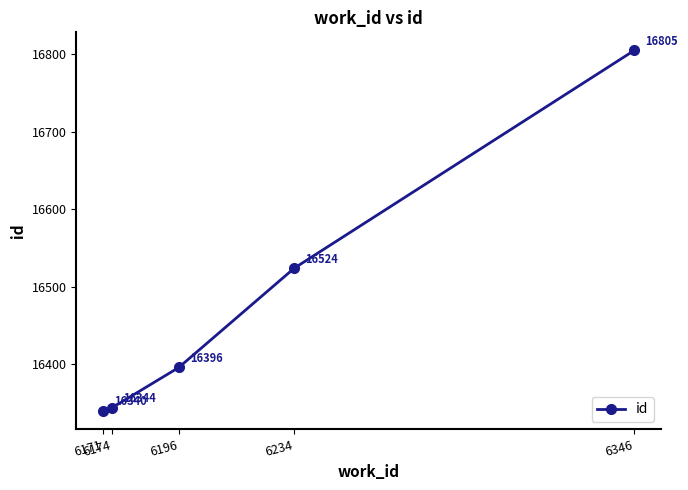

Reading left to right, transcribe all the data shown in this chart.

6171=16340	6174=16344	6196=16396	6234=16524	6346=16805